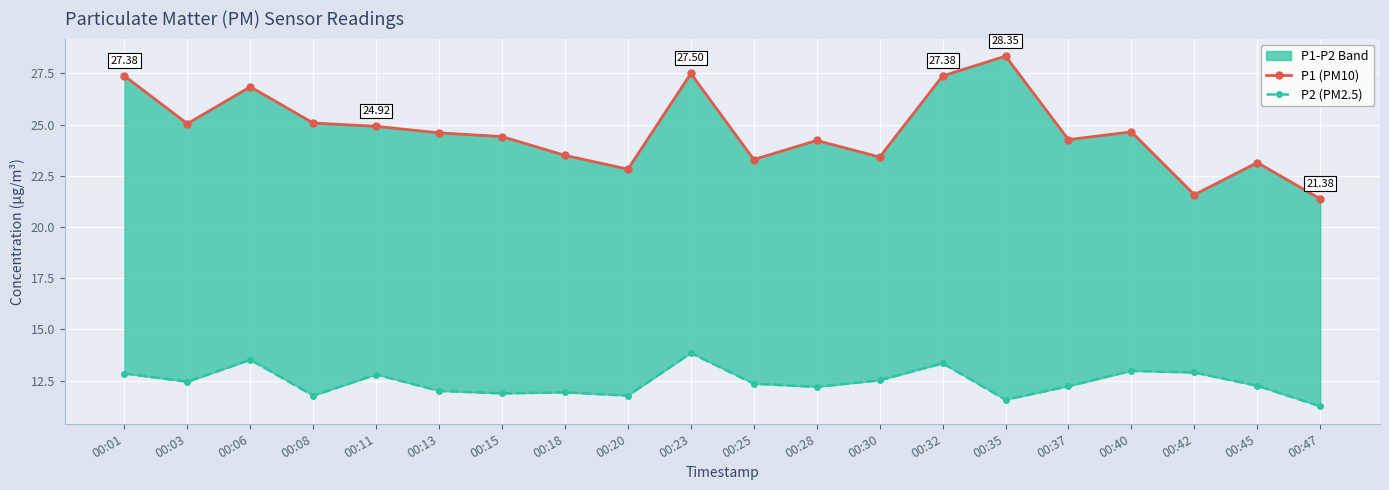

Rank the series by their maximum value, from highest to lowest.

P1 (PM10), P2 (PM2.5)